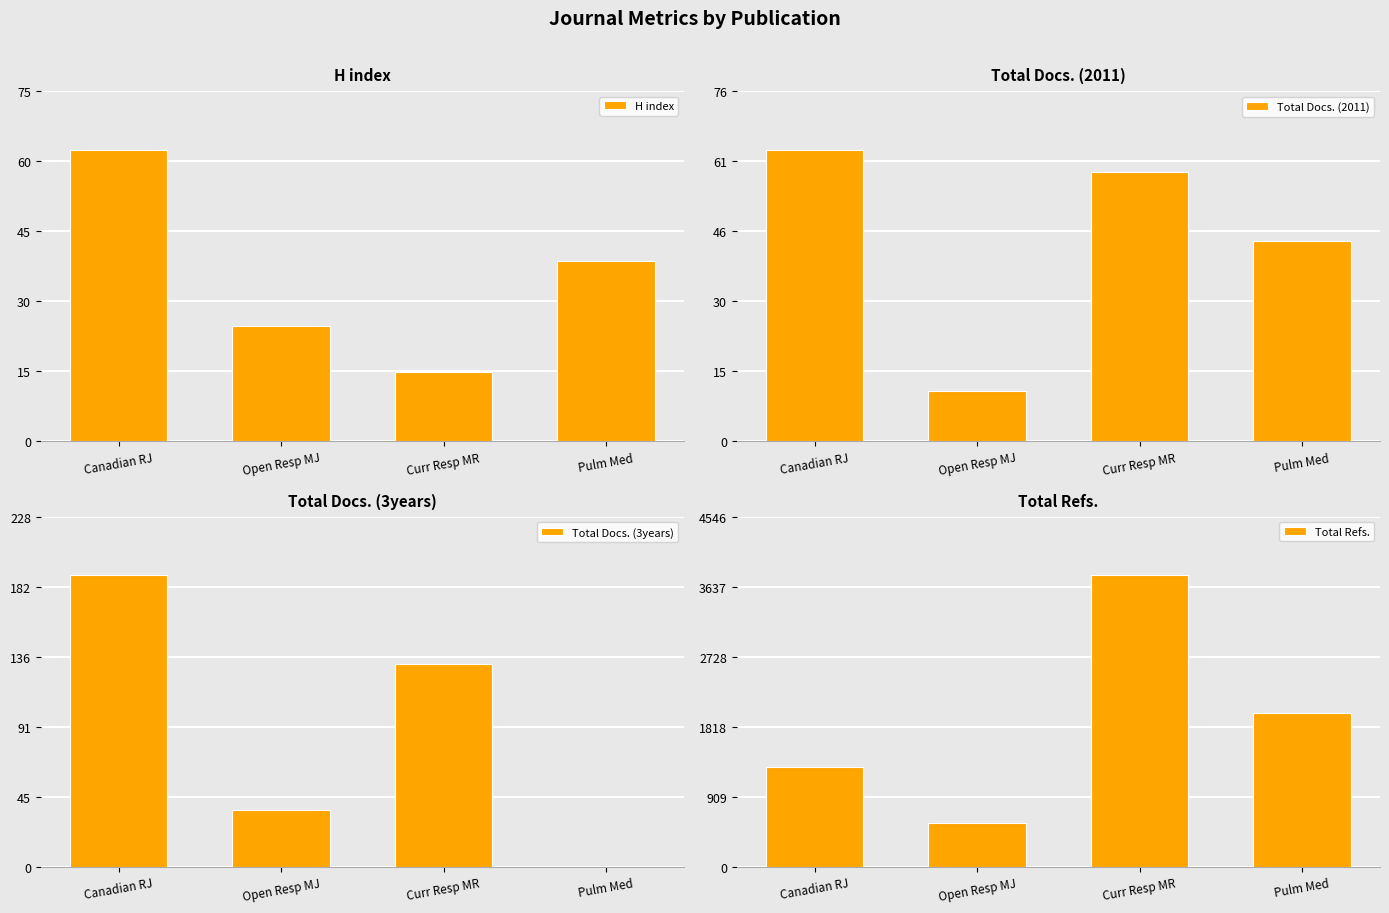

What is the difference between the maximum and minimum values in the Total Docs. (2011) series?

53